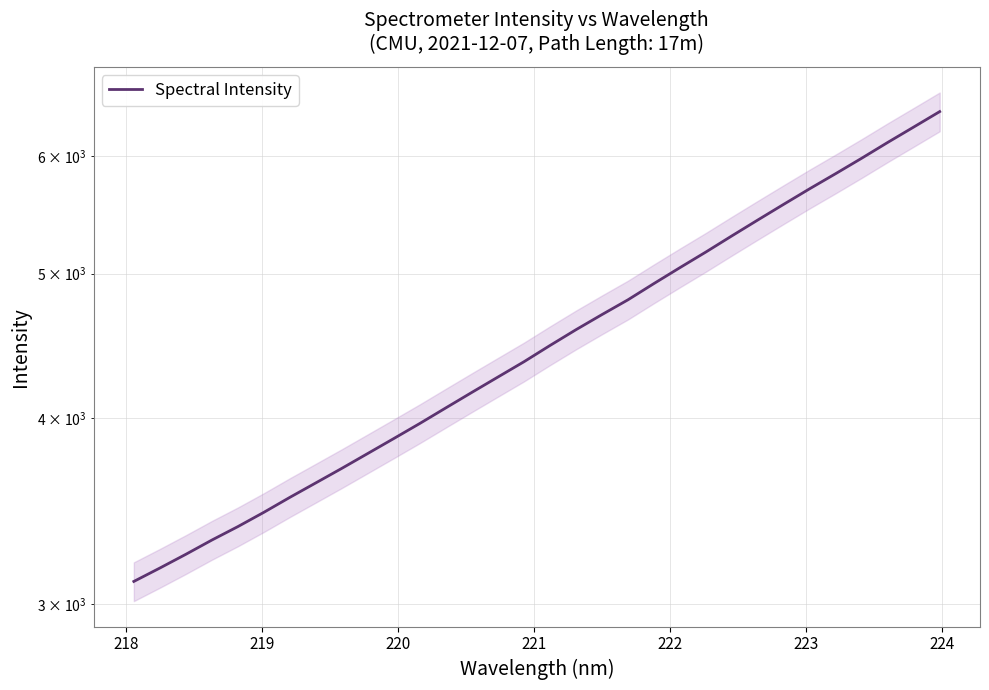

The value at 18 is 8049.5. True or false?

False